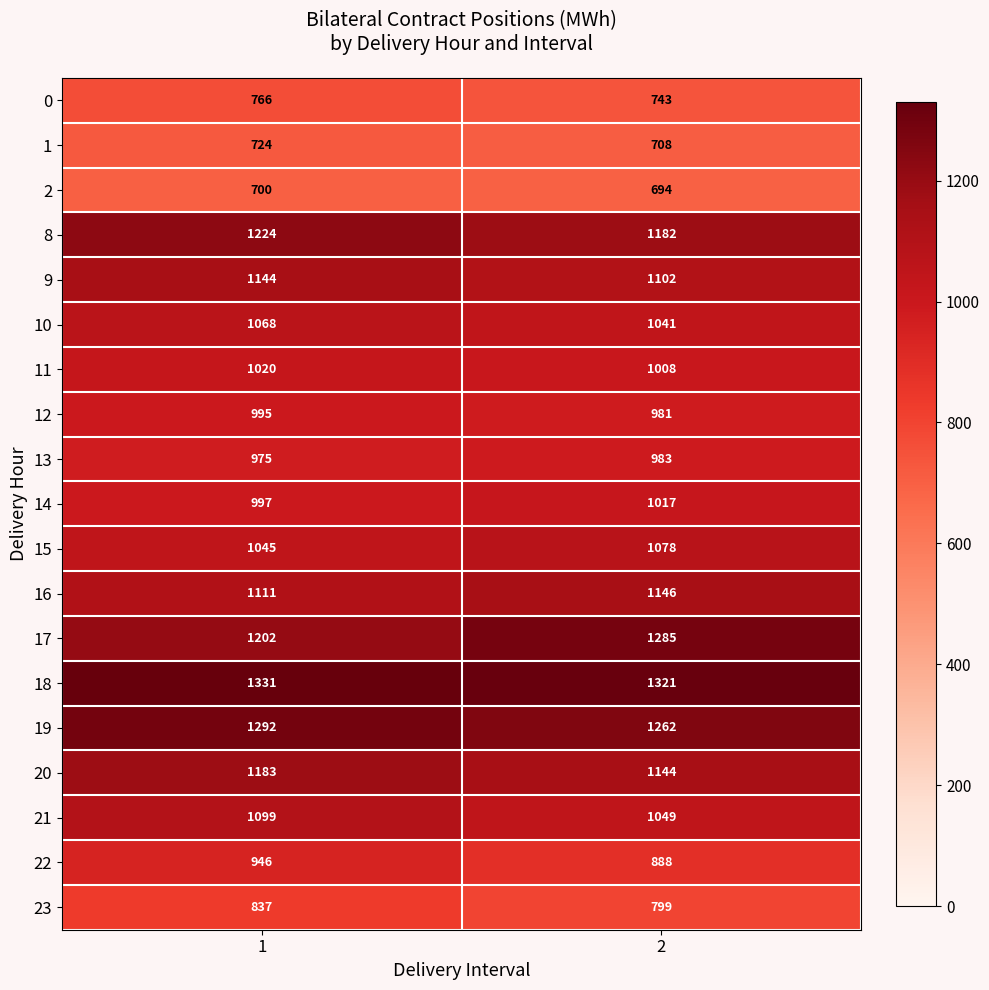

Which series has the largest total across all categories?

18